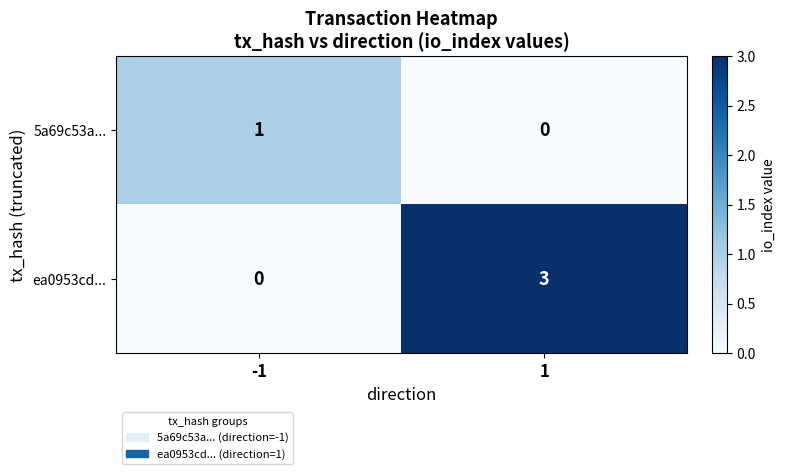

Rank the series by their average value, from highest to lowest.

ea0953cd..., 5a69c53a...